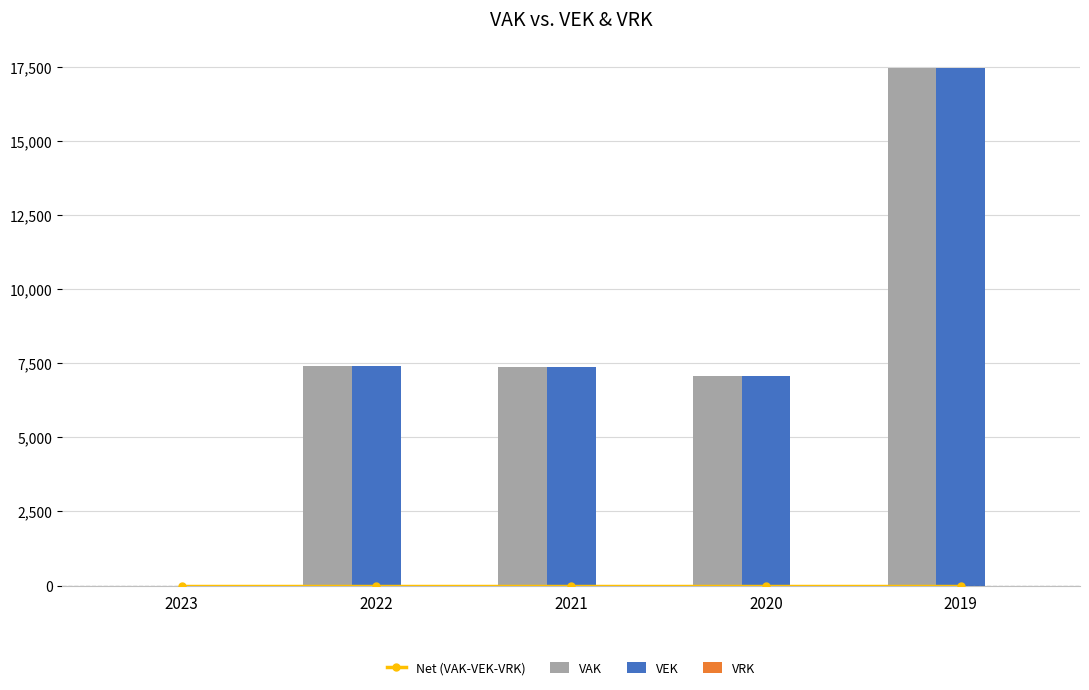

Reading left to right, what are all the values shown in this chart?

Net (VAK-VEK-VRK): 2023=0	2022=0	2021=0	2020=0	2019=0
VAK: 2023=0	2022=7424	2021=7377	2020=7076	2019=17474
VEK: 2023=0	2022=7424	2021=7377	2020=7076	2019=17474
VRK: 2023=0	2022=0	2021=0	2020=0	2019=0